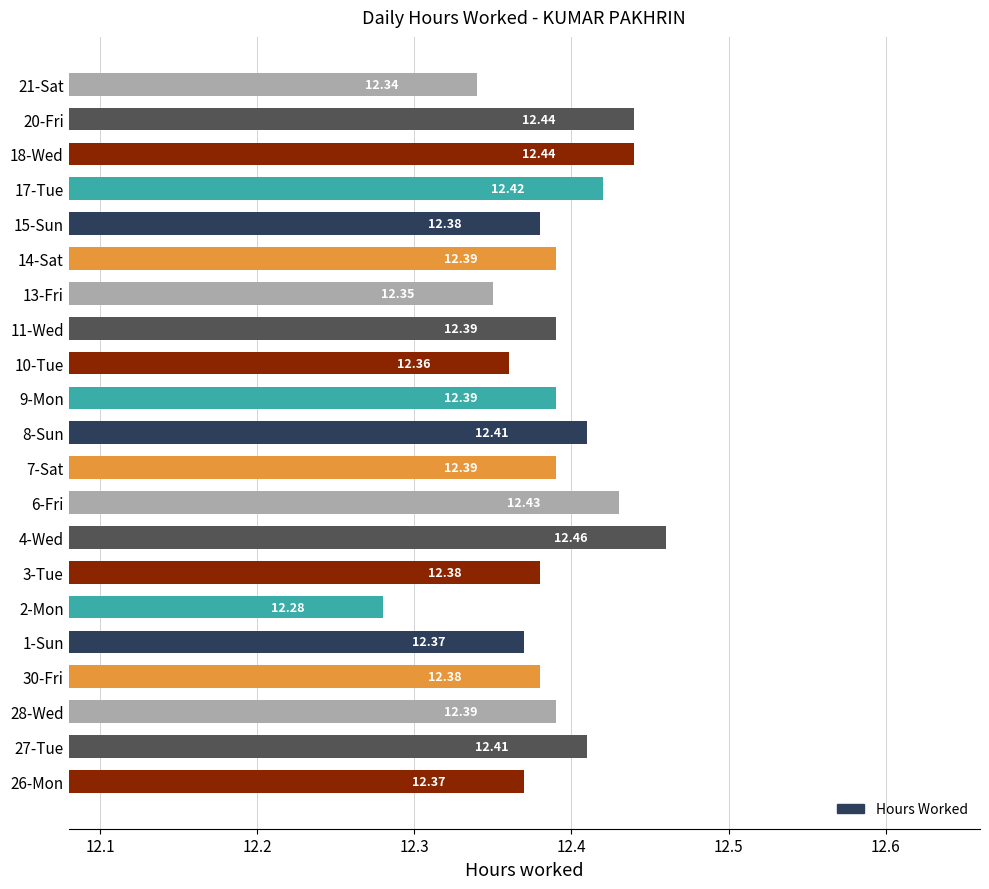

Which has a higher value, 9-Mon or 13-Fri?

9-Mon